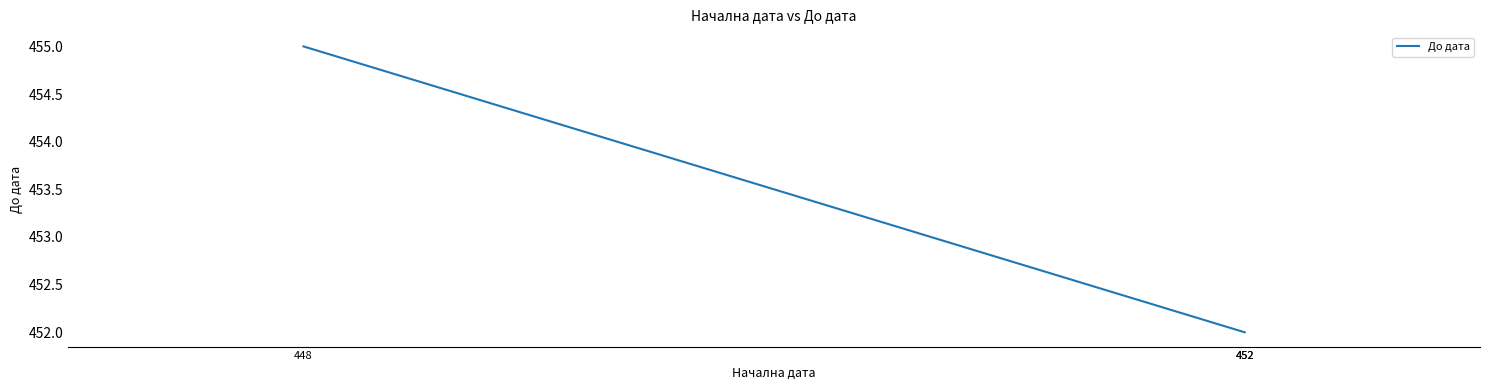

True or false: the data shows 201 at 452.

False